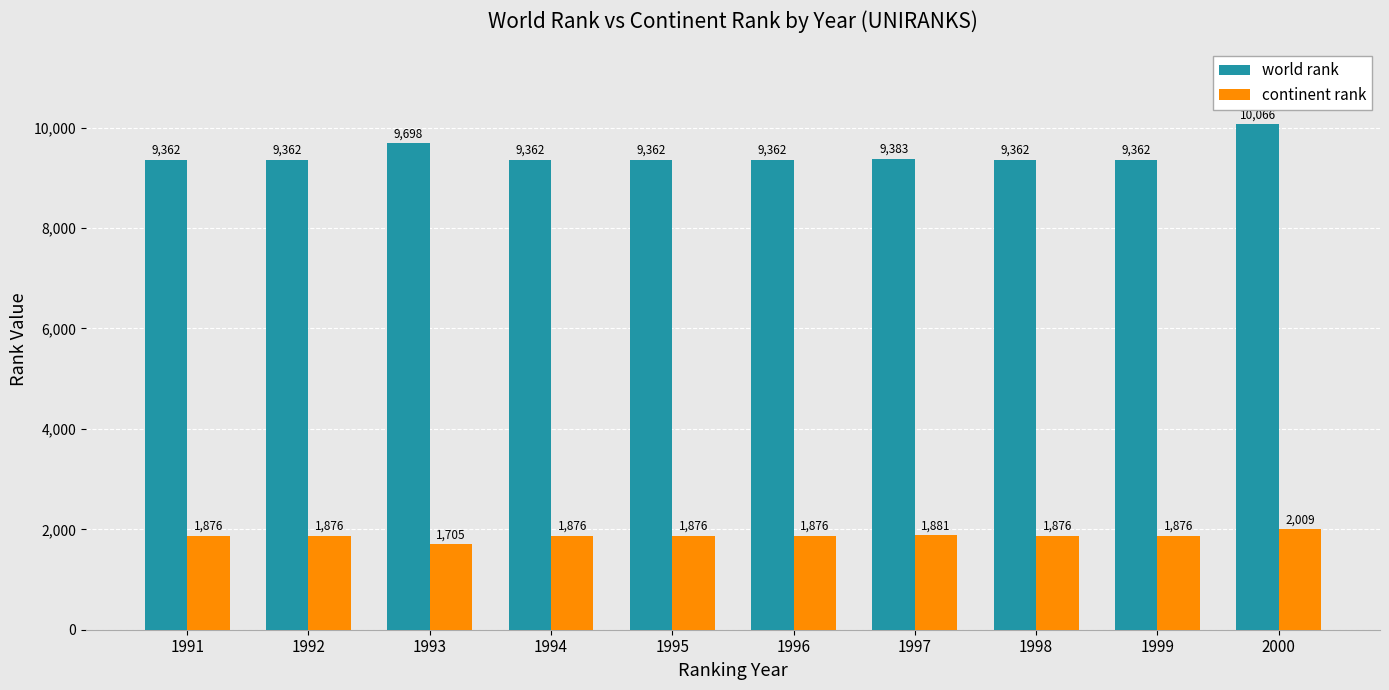

The value of world rank at 1998 is 9362. True or false?

True